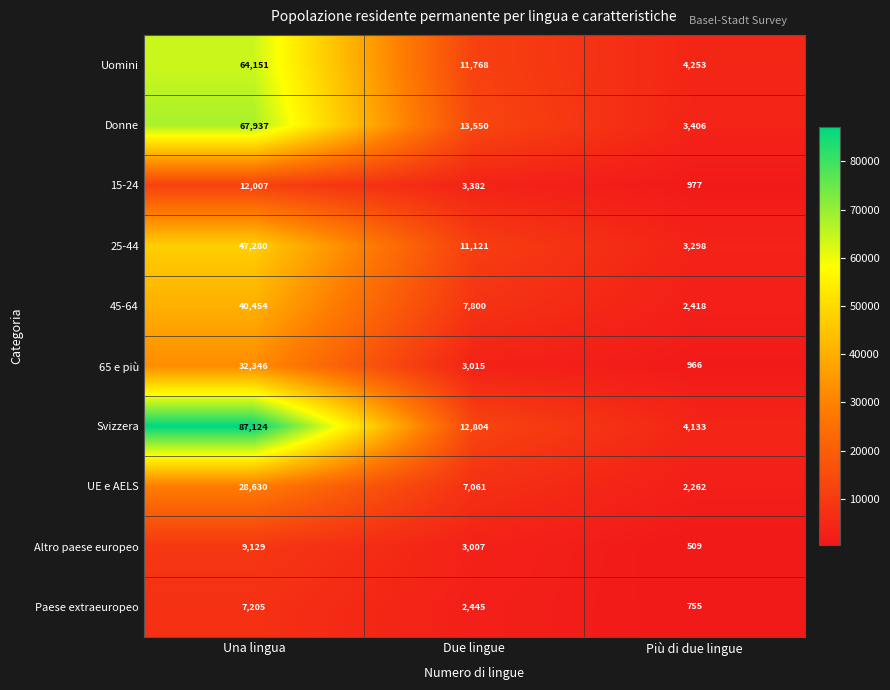

What is the sum of the Donne values at Una lingua and Più di due lingue?

71343